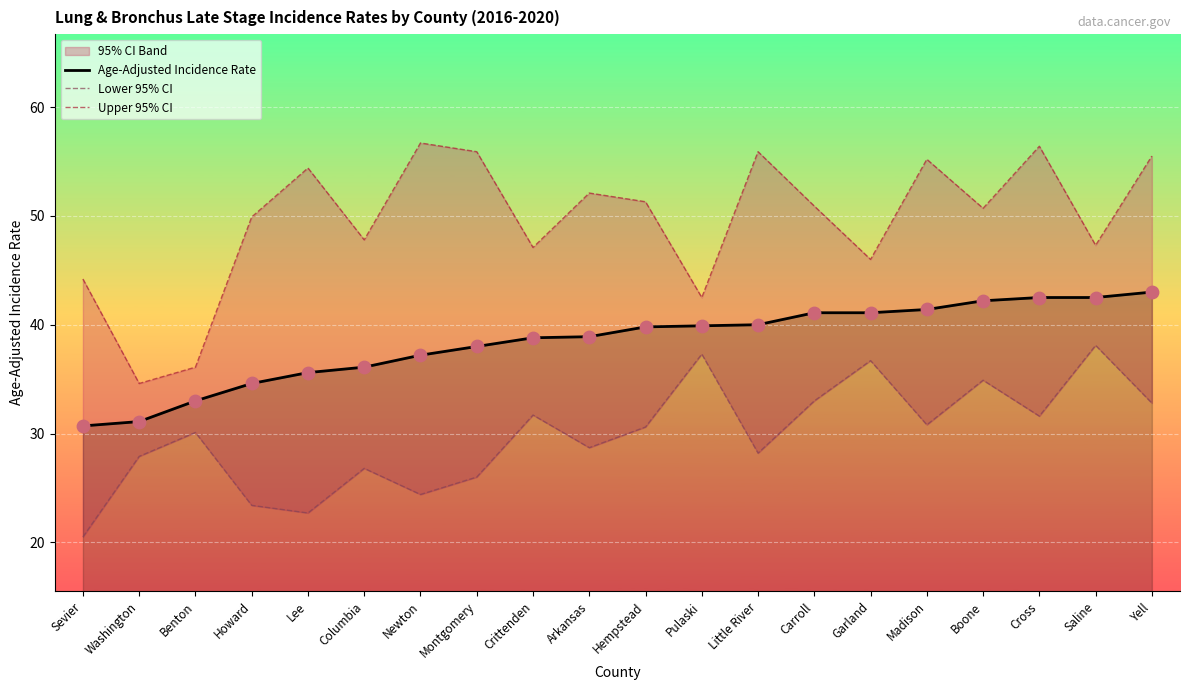

The value of Age-Adjusted Incidence Rate at Washington is 48.0. True or false?

False